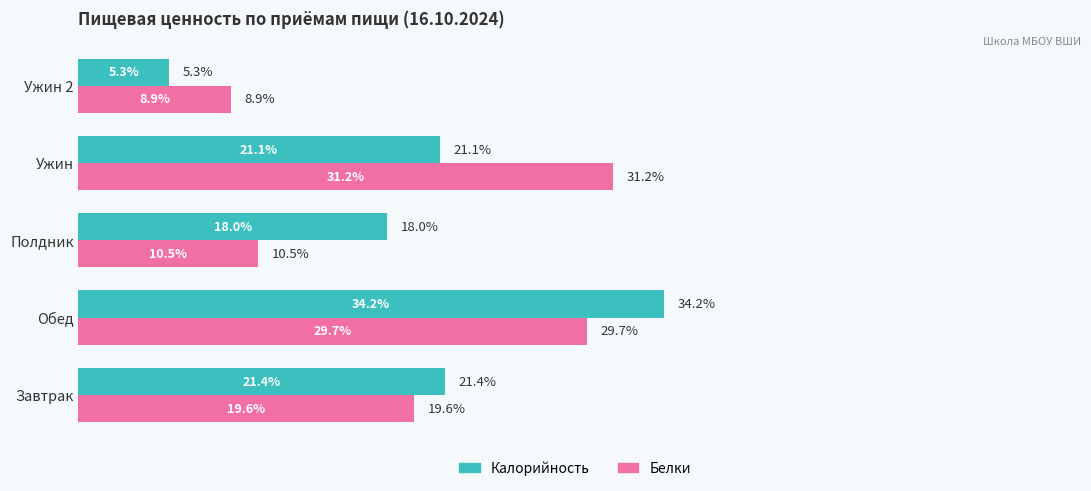

Which series has the largest total across all categories?

Калорийность